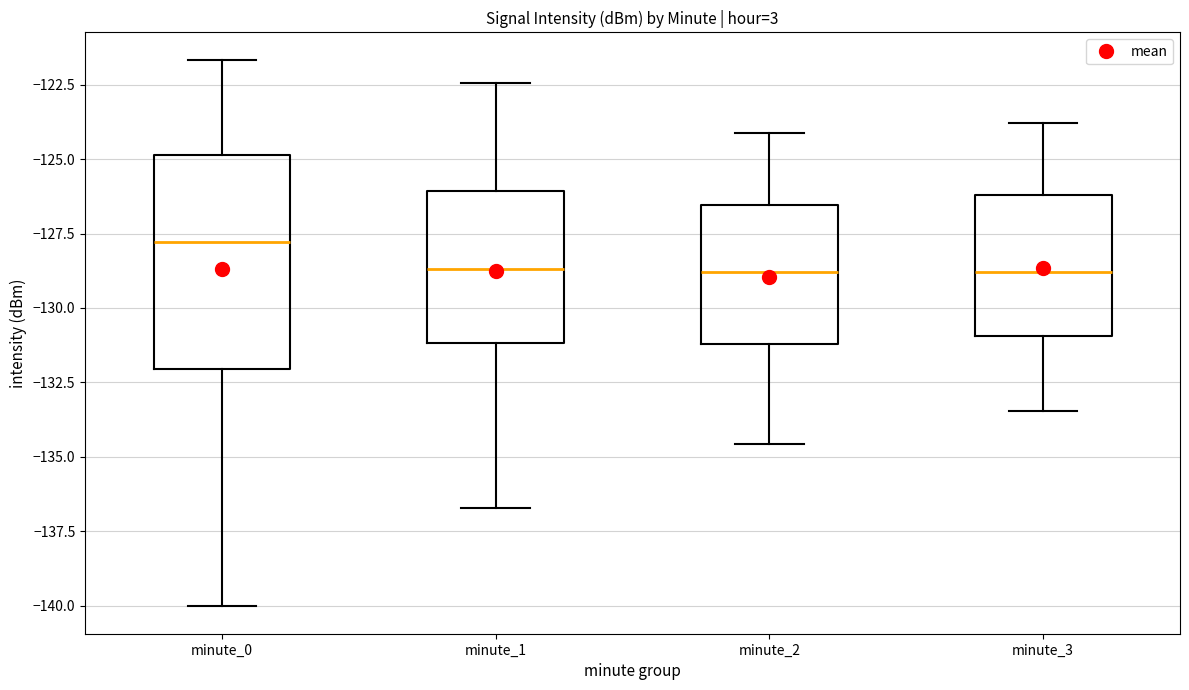

Where does the upper whisker of the box for minute_0 end on the y-axis? The values are not printed on the chart, so give them approximately, as read against the axis.

-121.5